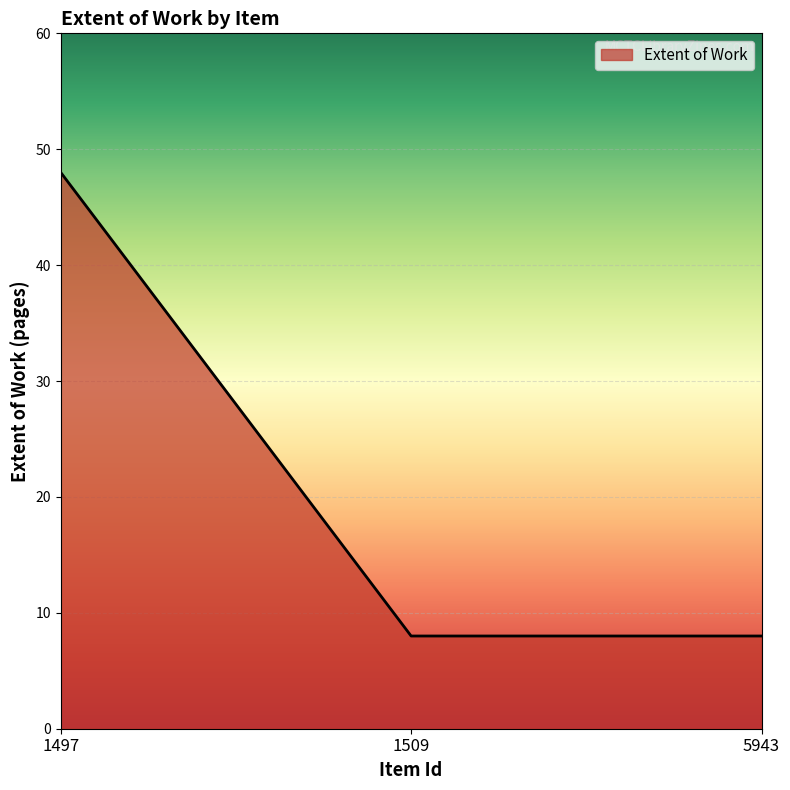

What is the minimum value shown in the chart?

8